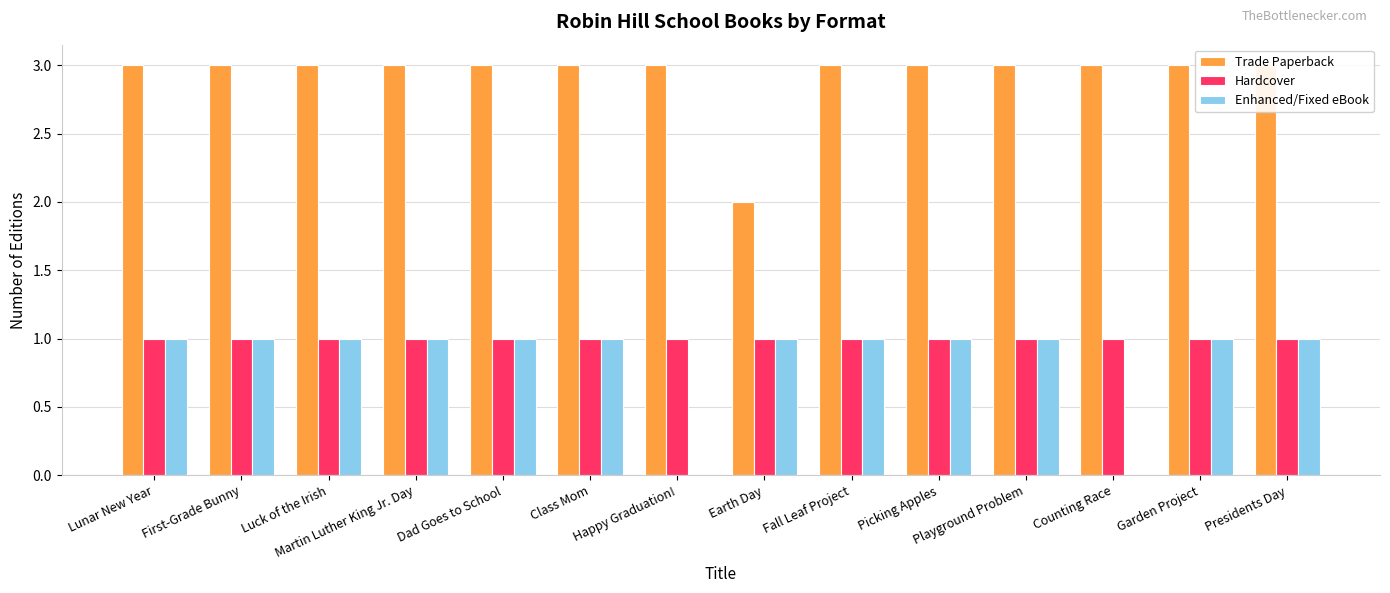

Between First-Grade Bunny and Presidents Day, which series saw the biggest shift?

Trade Paperback